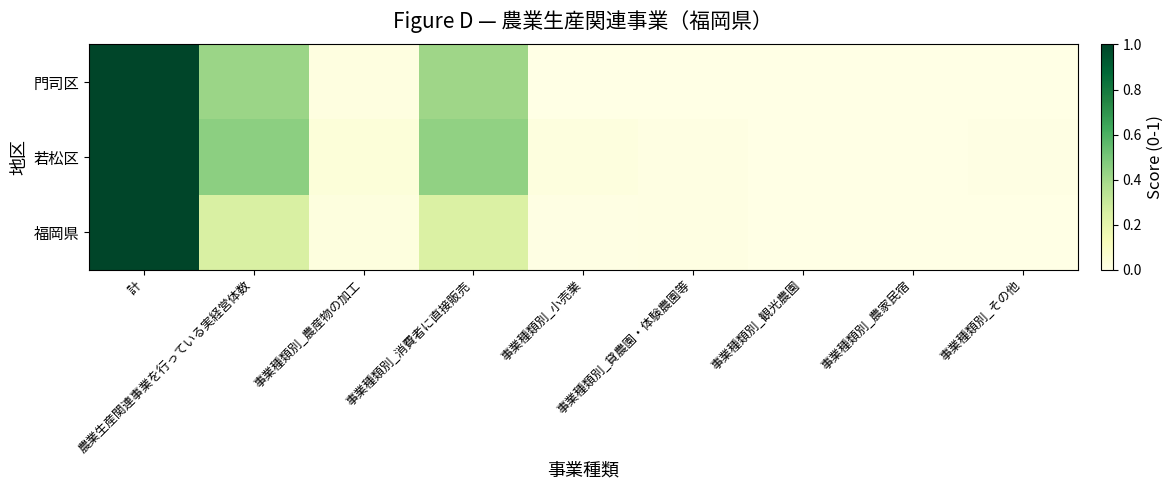

Is it true that 若松区 equals 0.5 at 農業生産関連事業を行っている実経営体数?

True